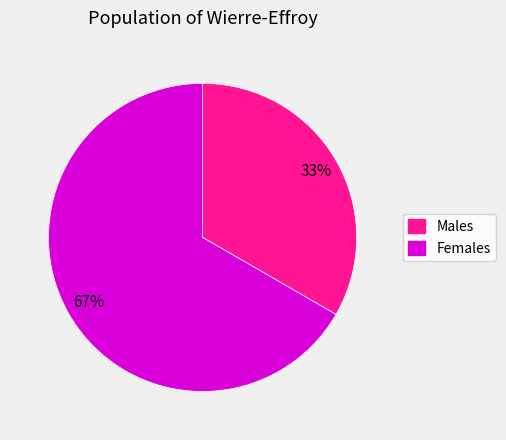

Does any single category account for the majority?

Yes